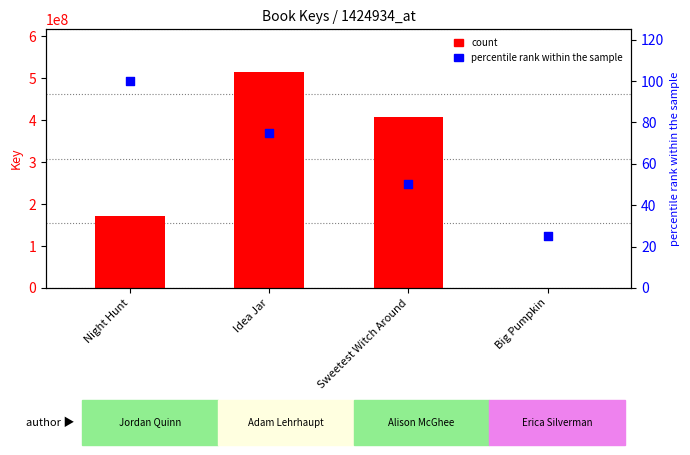

What is the total value across all series at Big Pumpkin?

7428